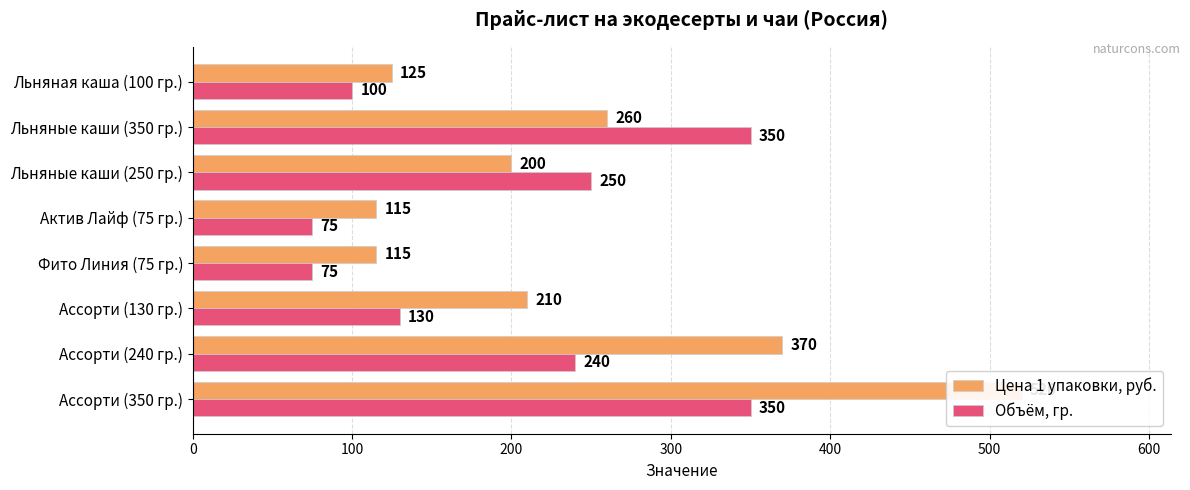

The value of Объём, гр. at Ассорти (350 гр.) is 350. True or false?

True